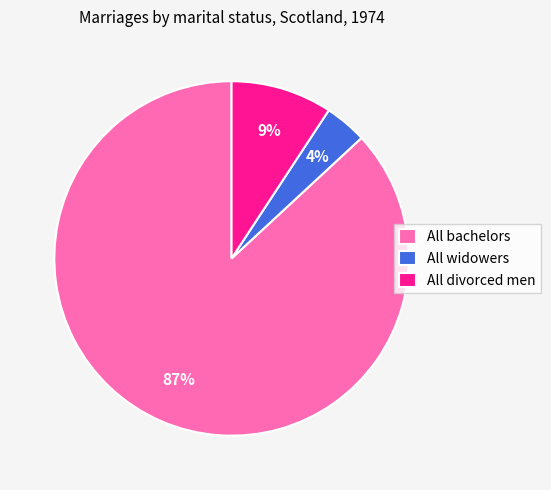

Which category accounts for the majority?

All bachelors